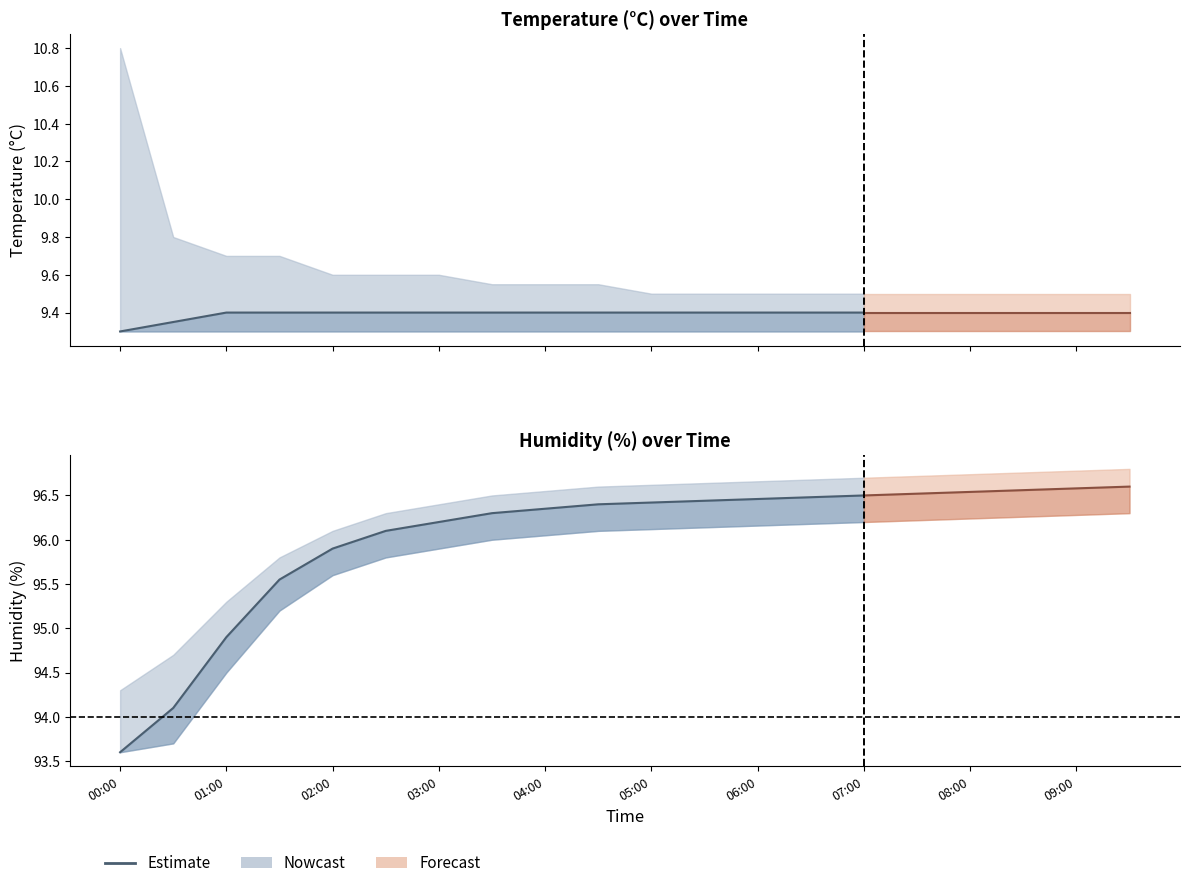

Approximately how many times larger is the value at 03:00 compared to 01:00?

1.0